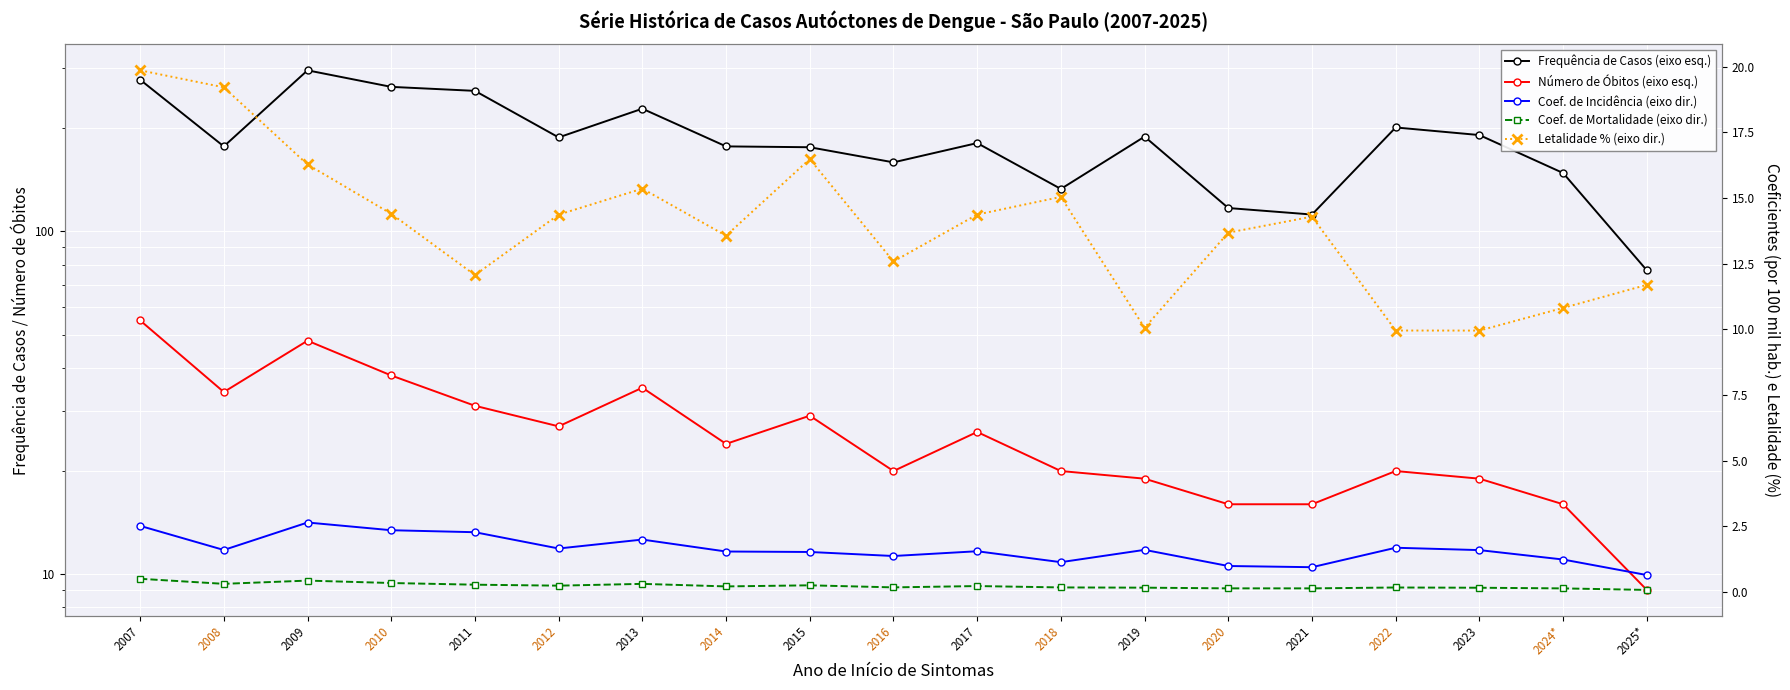

What is the approximate value of Coef. de Mortalidade (eixo dir.) at 2020?

0.1